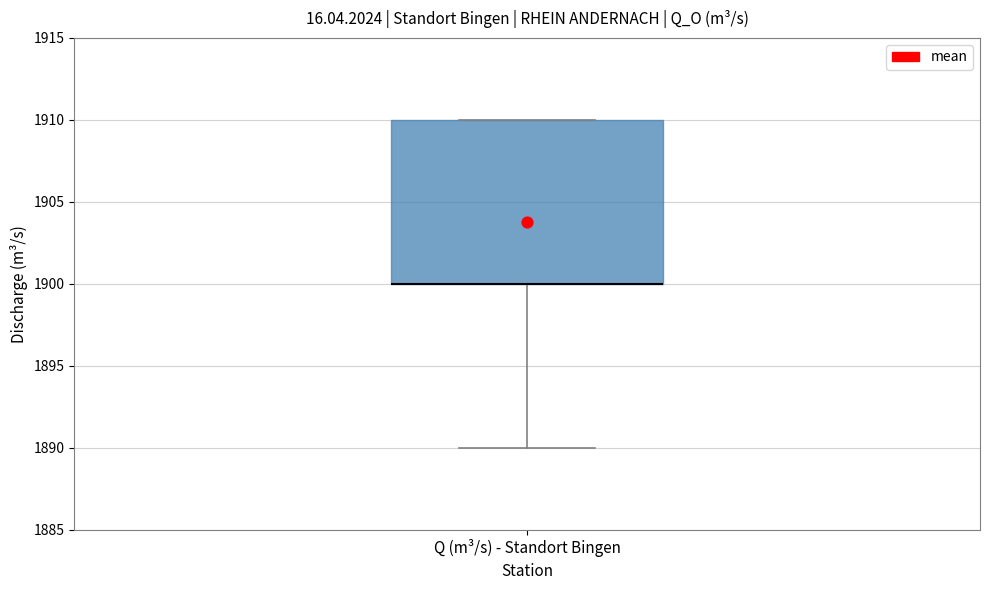

Read this box plot against the y-axis: the position of the median line, the range covered by the box, and the ends of both whiskers. The values are not printed on the chart, so give them approximately, as read against the axis.

median 1900 (drawn on the box's lower edge), box 1900 to 1910, whiskers 1890 to 1910